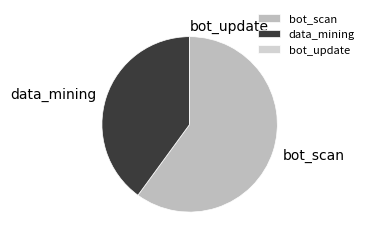

Combined, do data_mining and bot_scan account for over 50%?

Yes